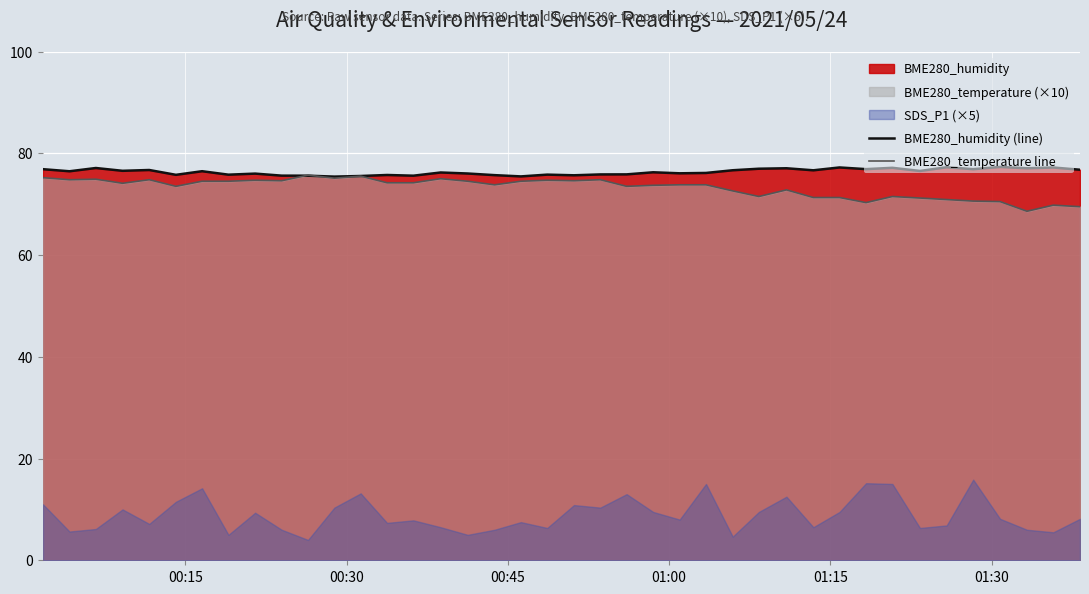

Count the number of categories in the chart.

40